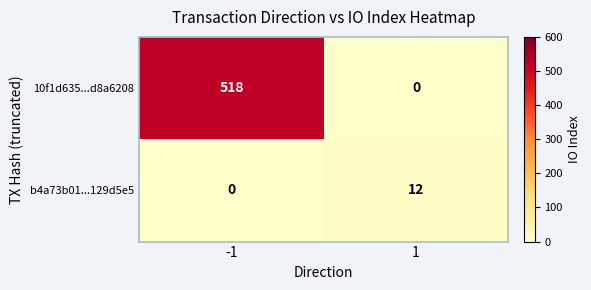

Which series has the largest total across all categories?

10f1d635...d8a6208